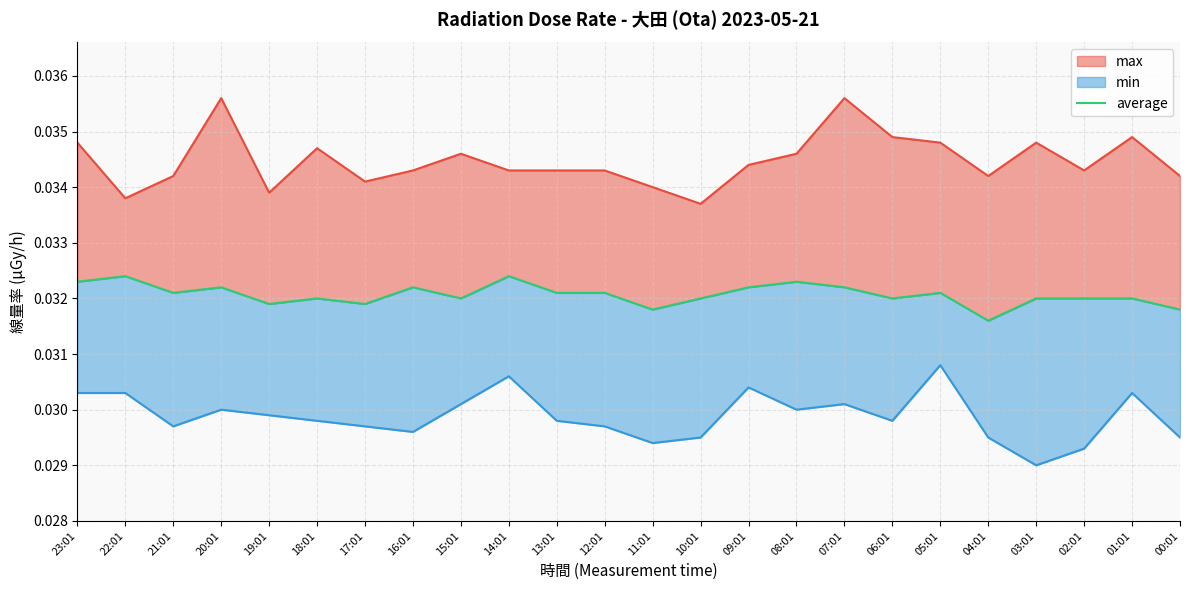

Count the number of categories in the chart.

24